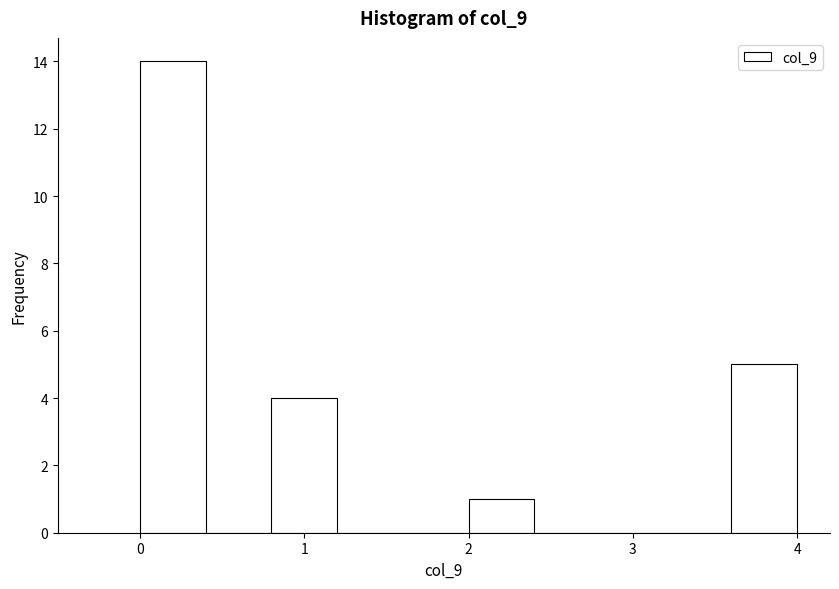

Which range on the x-axis has the tallest bar?

0.0 to 0.4